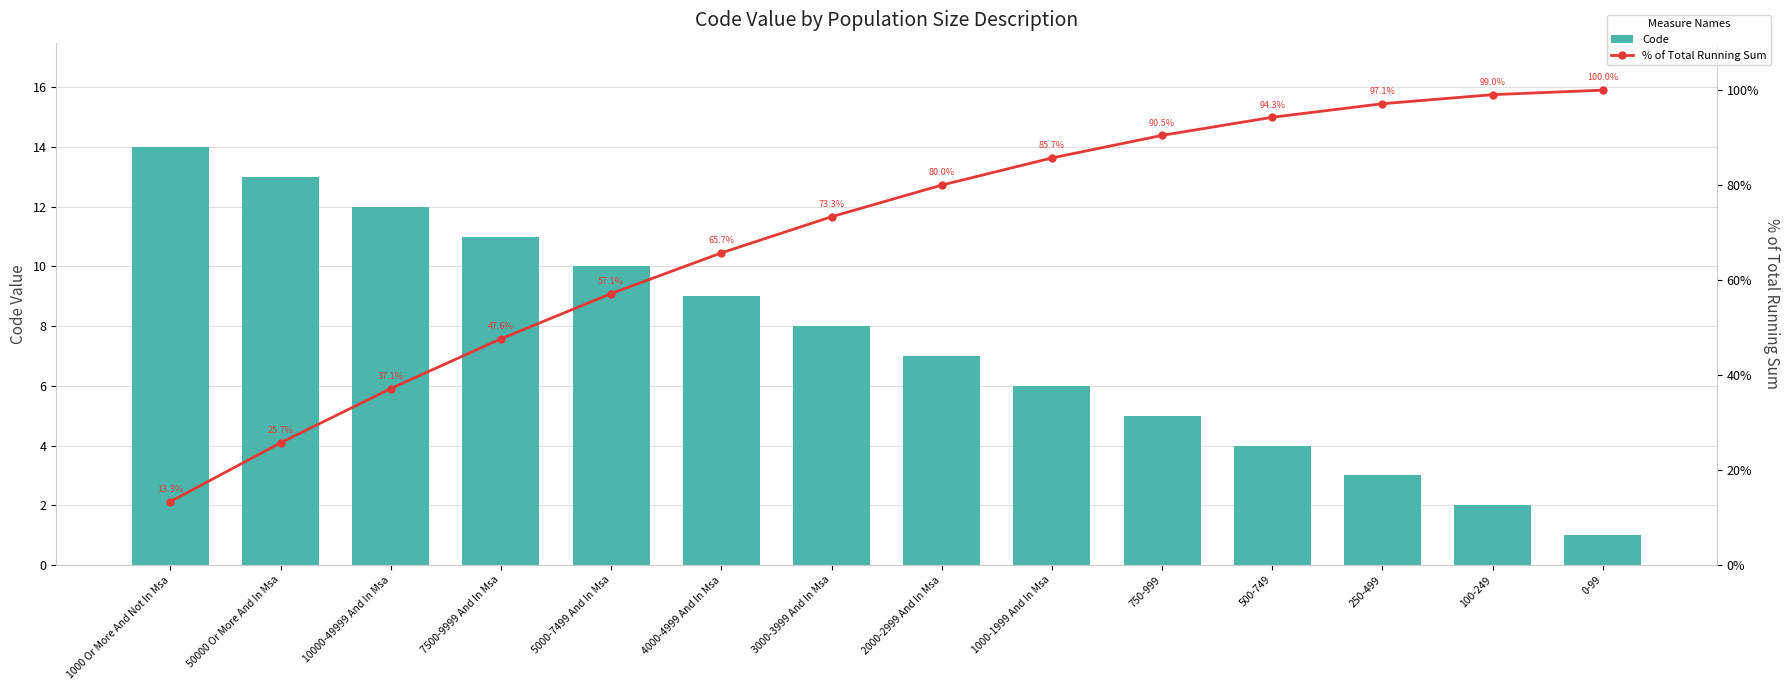

Reading right to left, extract all data points from this chart.

Code: 1.0	2.0	3.0	4.0	5.0	6.0	7.0	8.0	9.0	10.0	11.0	12.0	13.0	14.0
% of Total Running Sum: 100.0	99.0	97.1	94.3	90.5	85.7	80.0	73.3	65.7	57.1	47.6	37.1	25.7	13.3